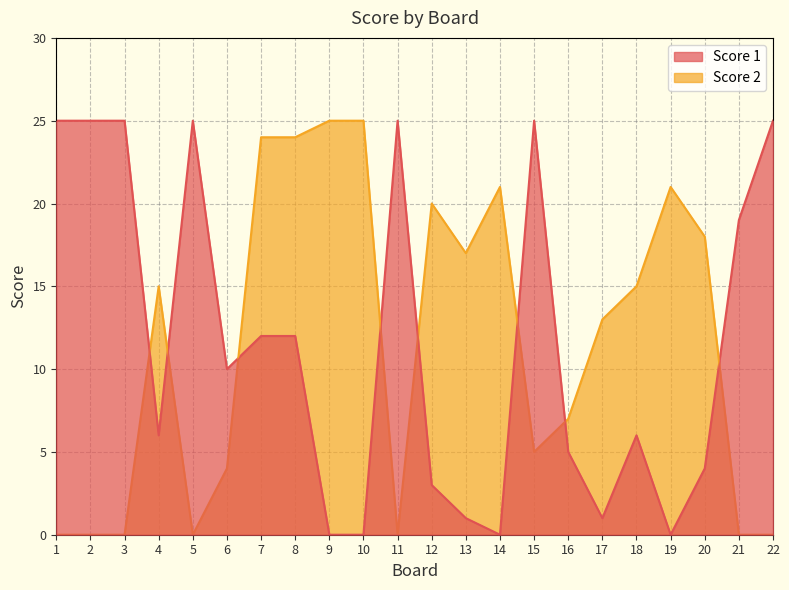

True or false: Score 2 and Score 1 cross at least once.

True